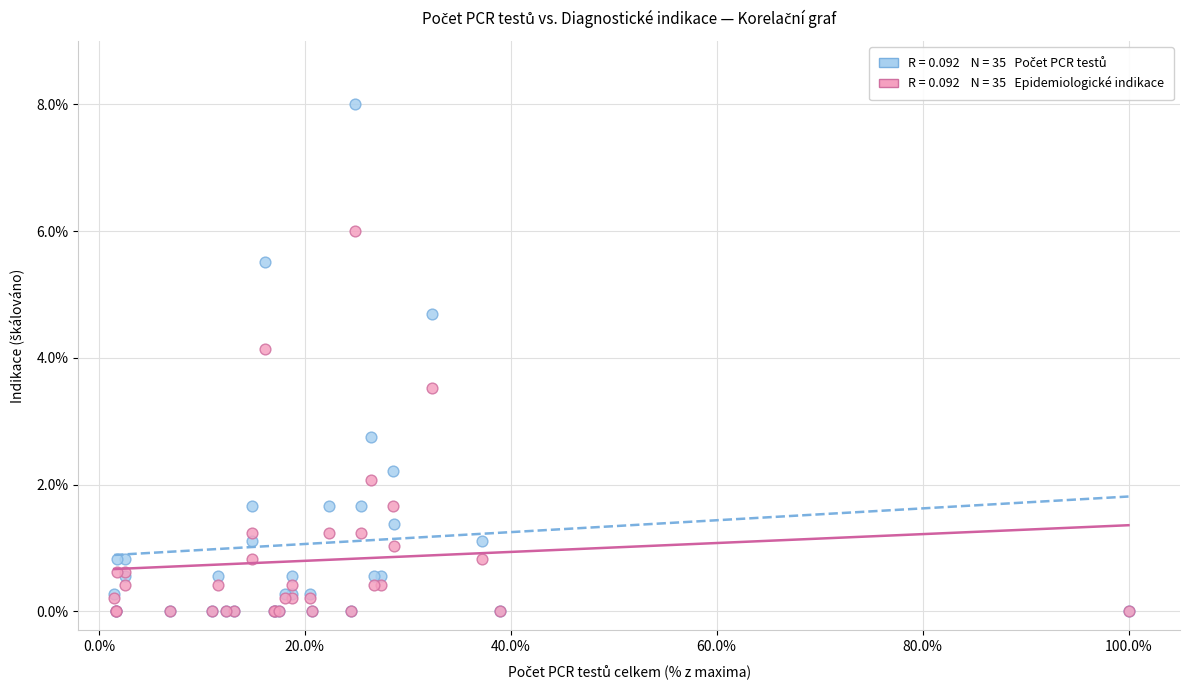

Across all series, what Y value is closest to 4?

4.1